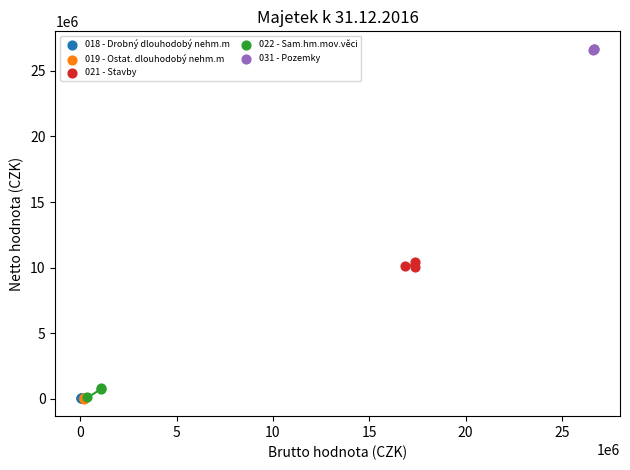

Which series reaches the maximum Y coordinate?

031 - Pozemky